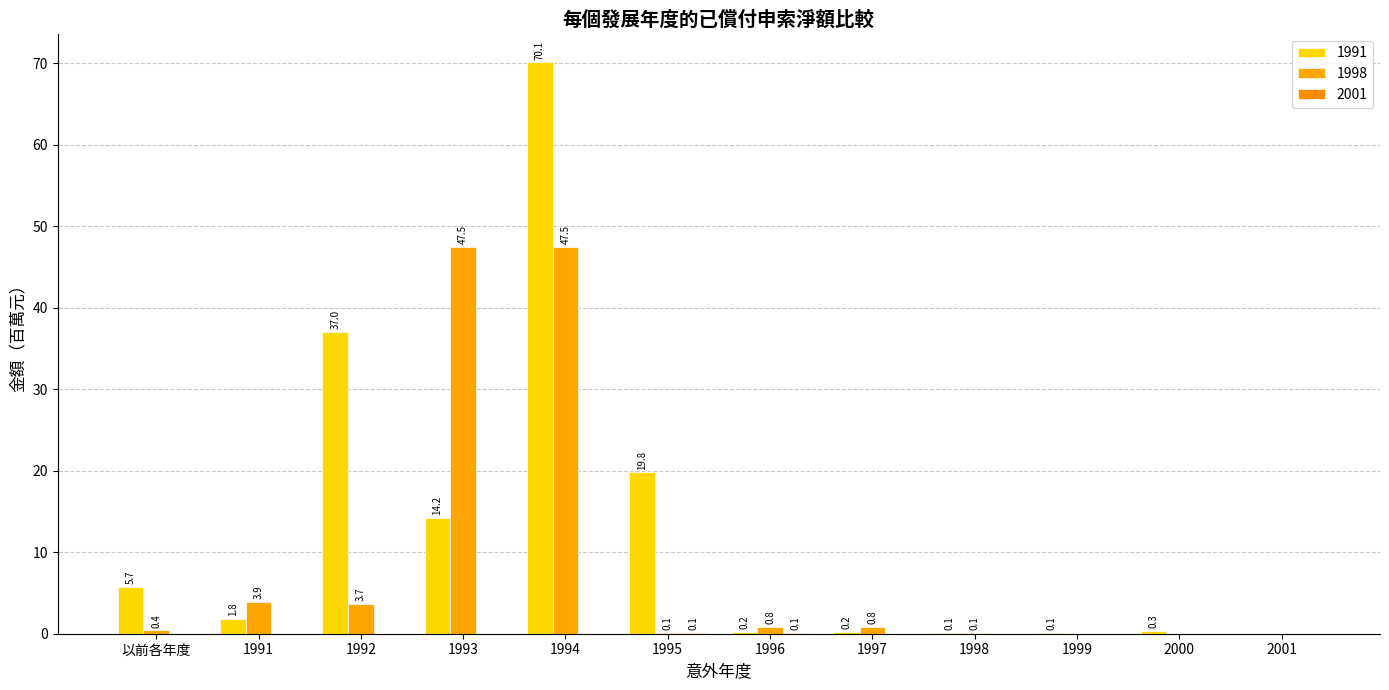

Is it true that 1991 equals 0.2 at 1997?

True